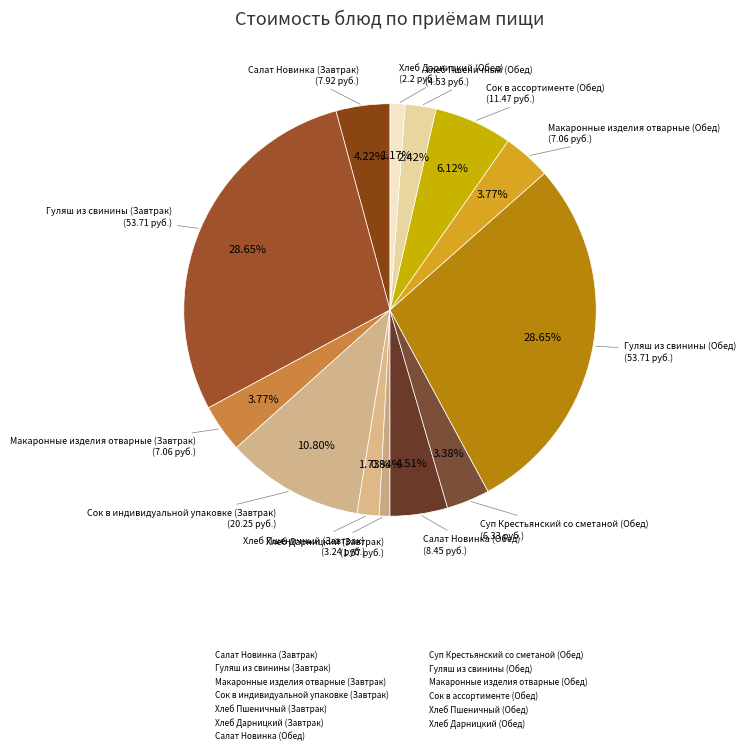

Count the number of slices in the pie.

13